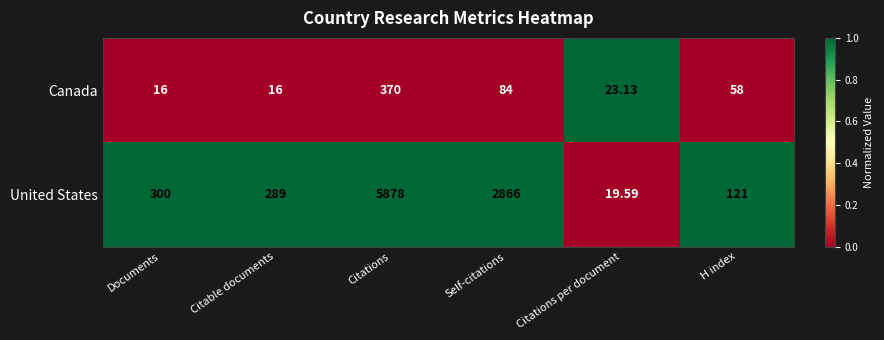

Rank the series by their maximum value, from lowest to highest.

Canada, United States